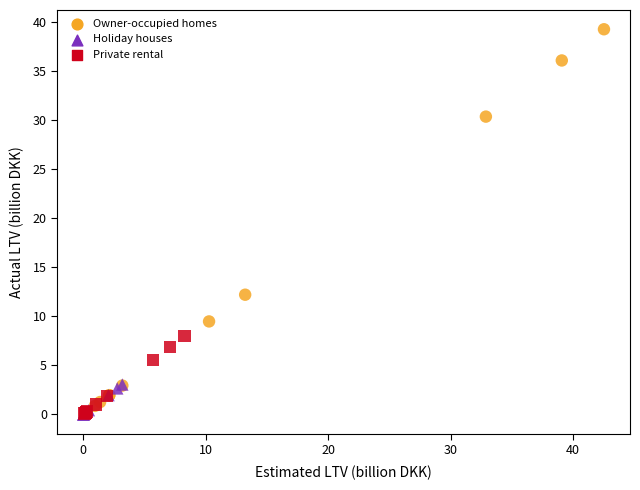

Which series has the widest spread of Y values?

Owner-occupied homes